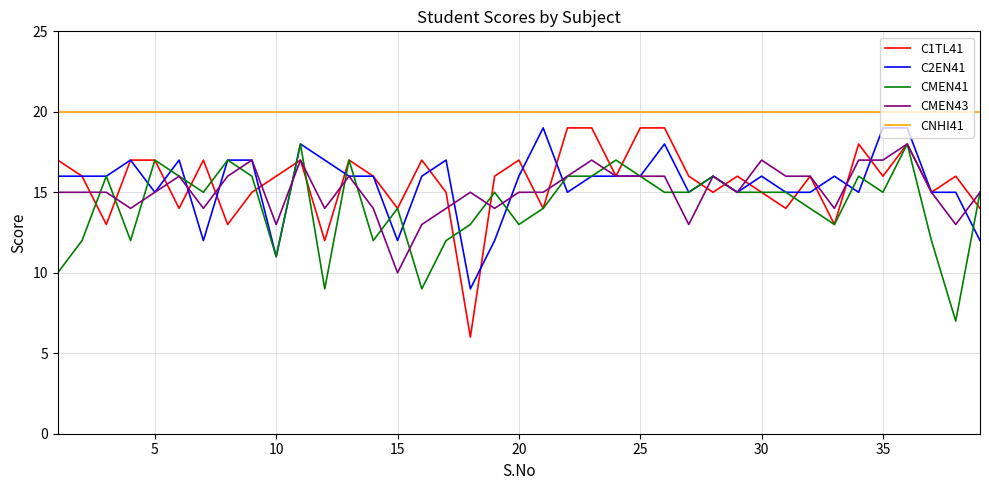

True or false: CMEN43 and CNHI41 intersect in this chart.

False